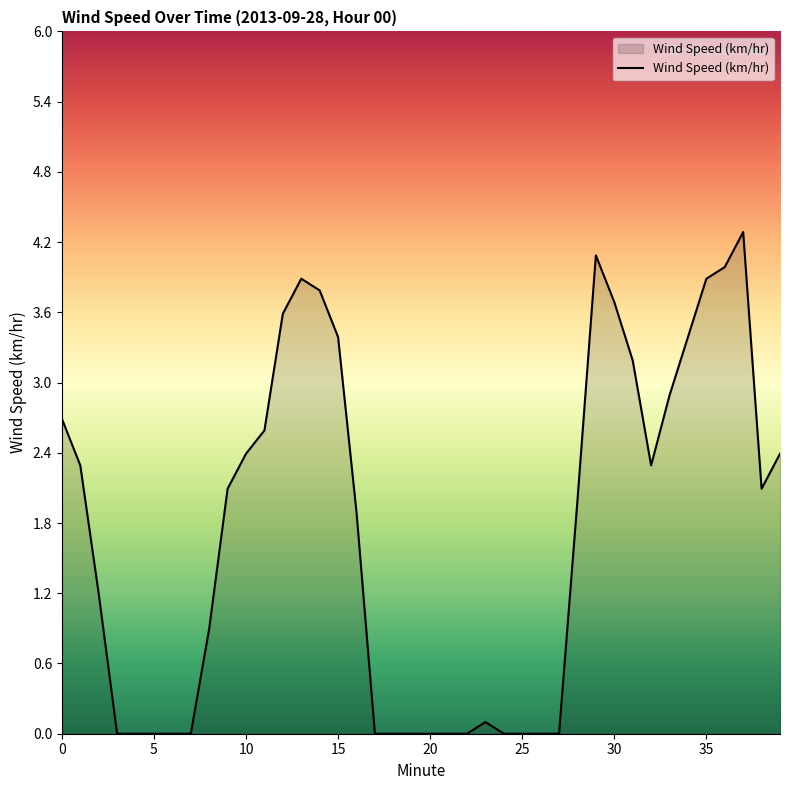

How many distinct data groups are displayed?

1